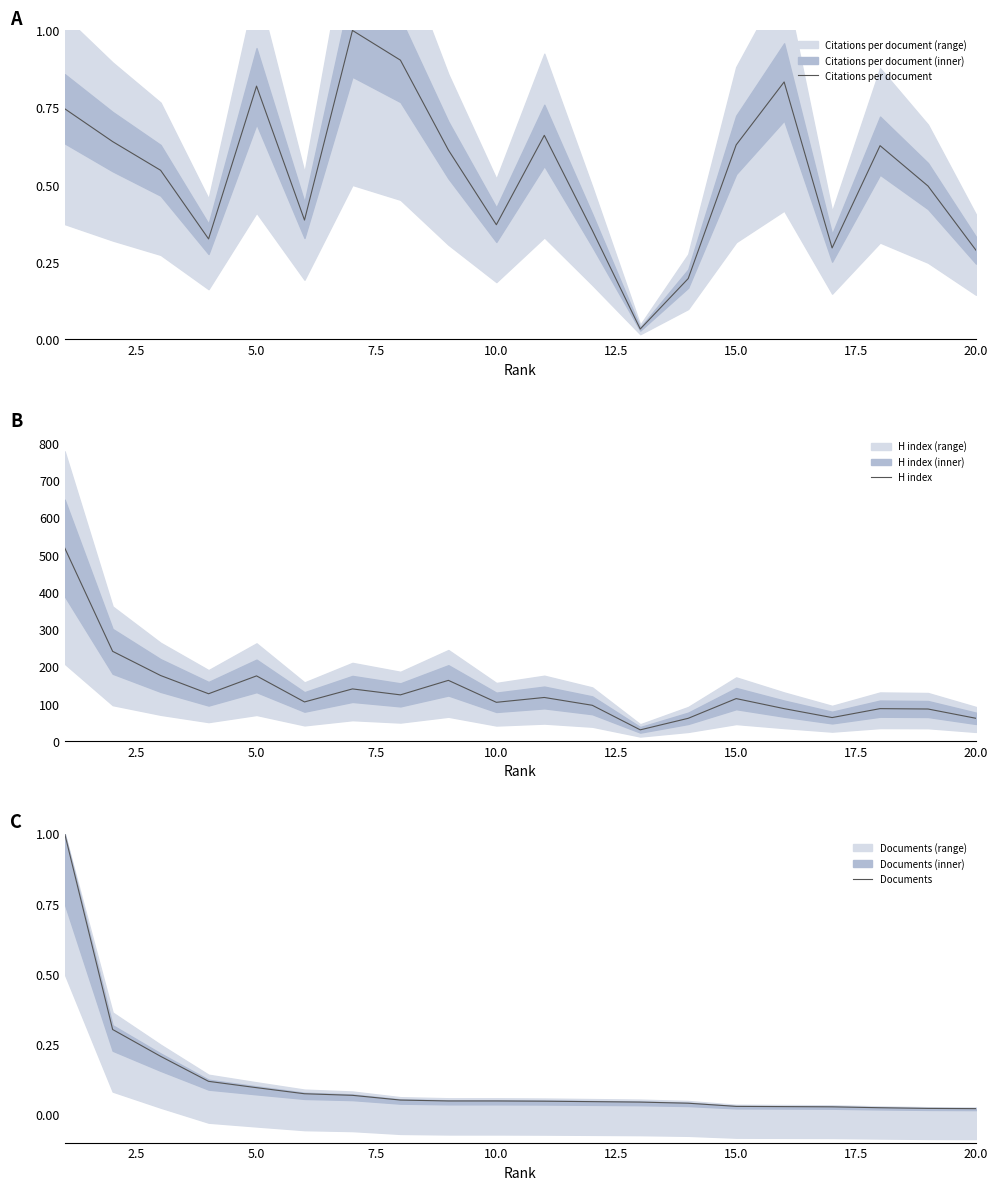

At how many categories does at least one series exceed 172?

4